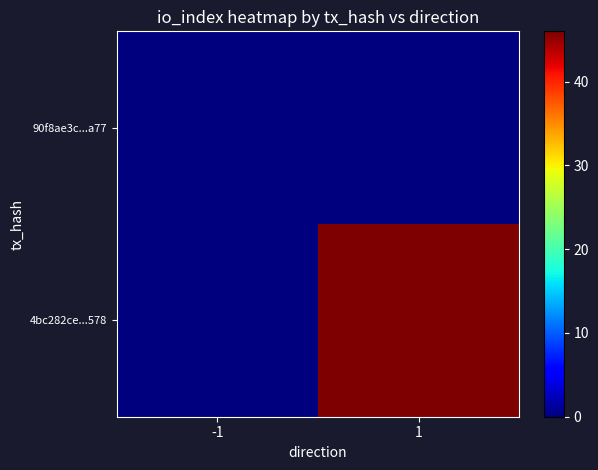

How many series are shown in this chart?

2